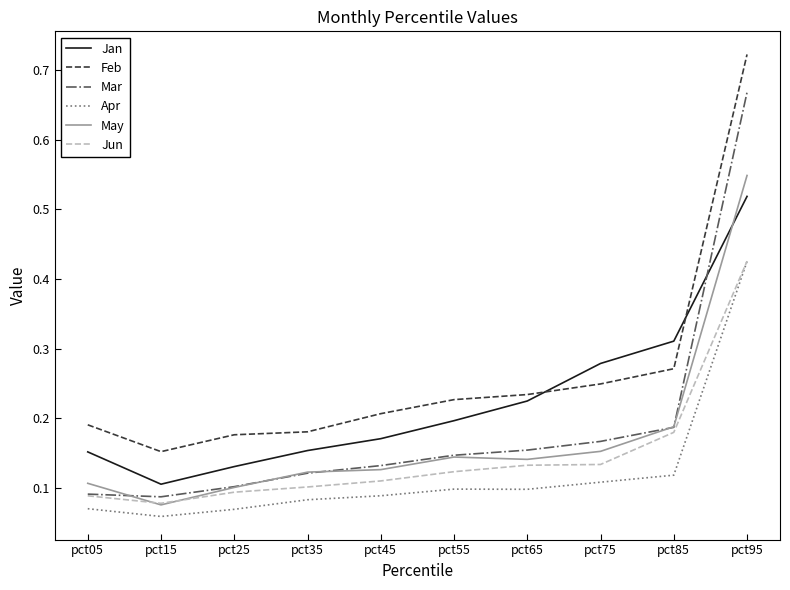

True or false: Mar has more than 0 points higher than both neighbors.

False